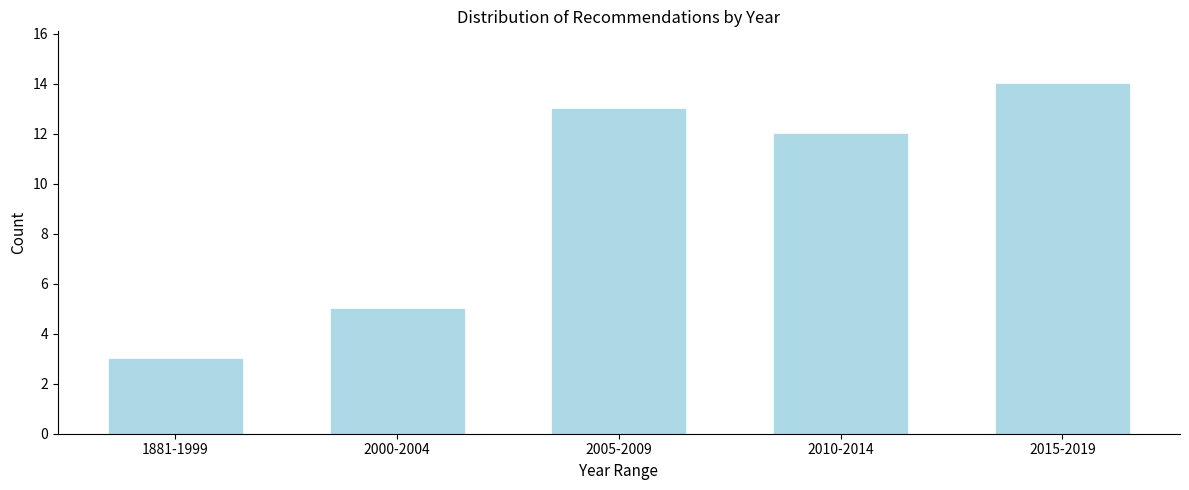

Reading left to right, transcribe all the data shown in this chart.

1881-1999=3	2000-2004=5	2005-2009=13	2010-2014=12	2015-2019=14